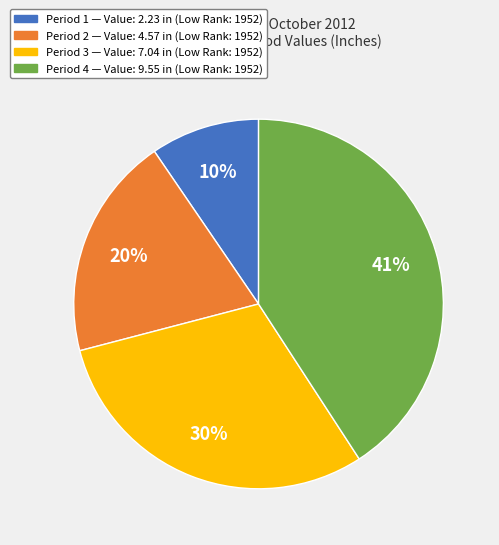

Does any single category account for the majority?

No